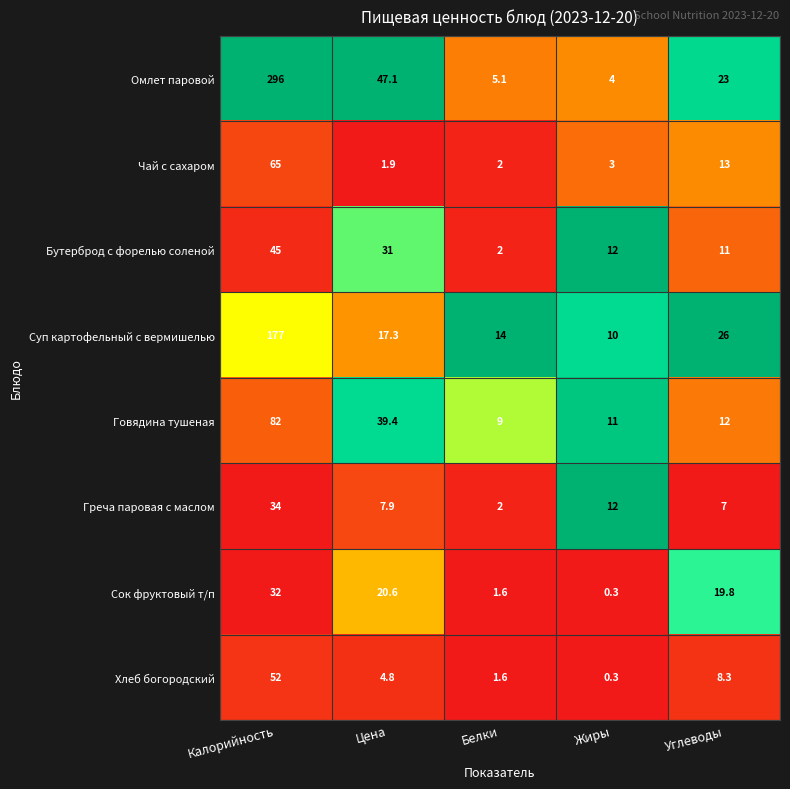

Which category has the lowest value across all series?

Жиры